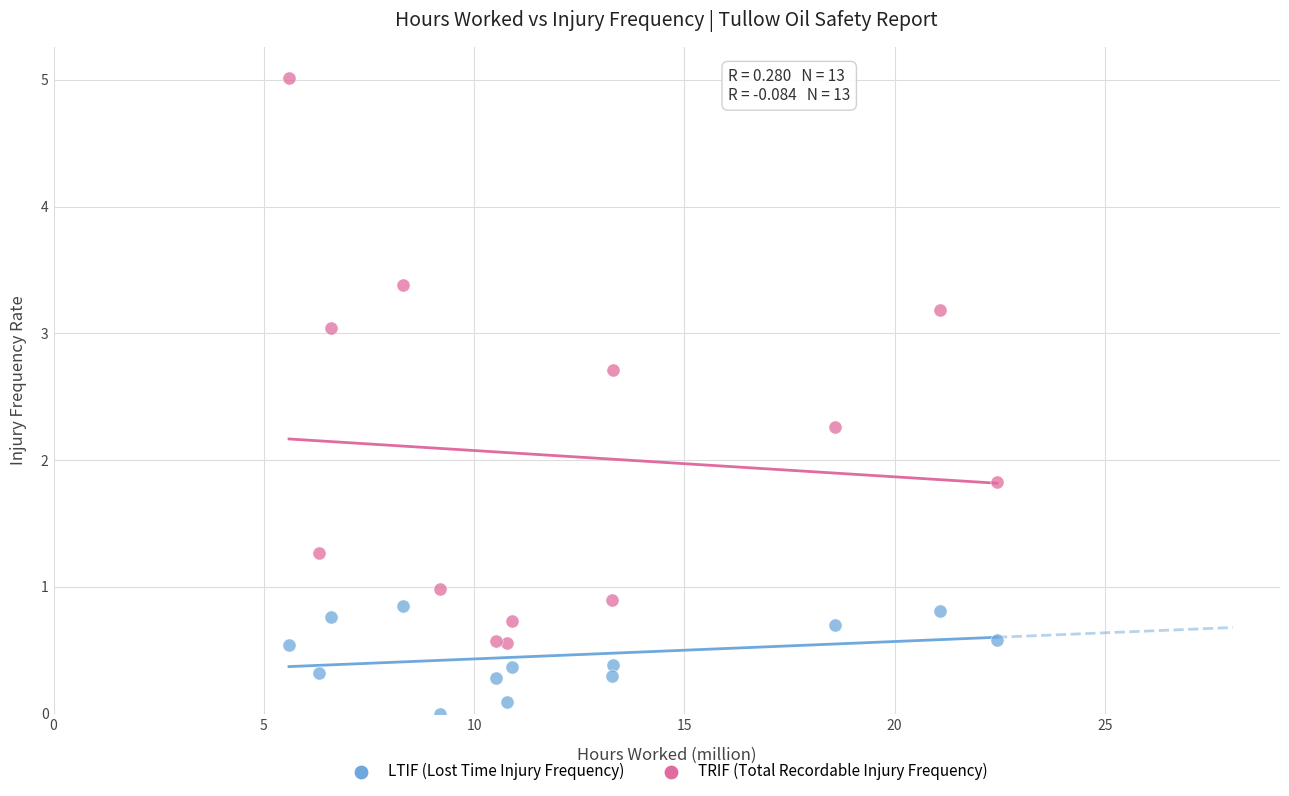

In the TRIF (Total Recordable Injury Frequency) series, what Y value is closest to 2?

1.8